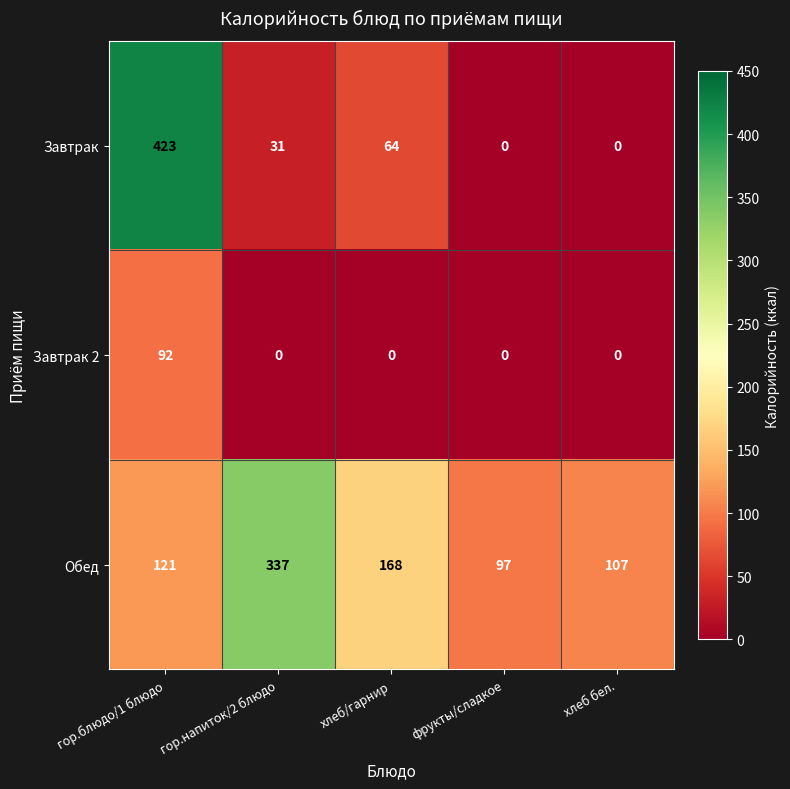

At which category does the chart reach its peak across all series?

гор.блюдо/1 блюдо